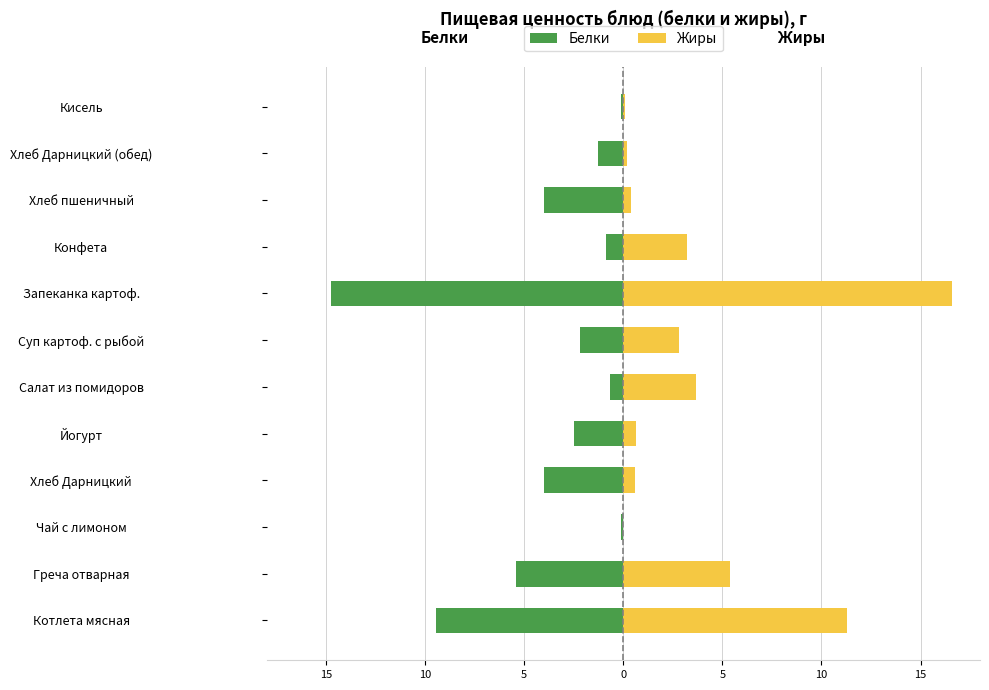

At how many categories does at least one series exceed 5?

3